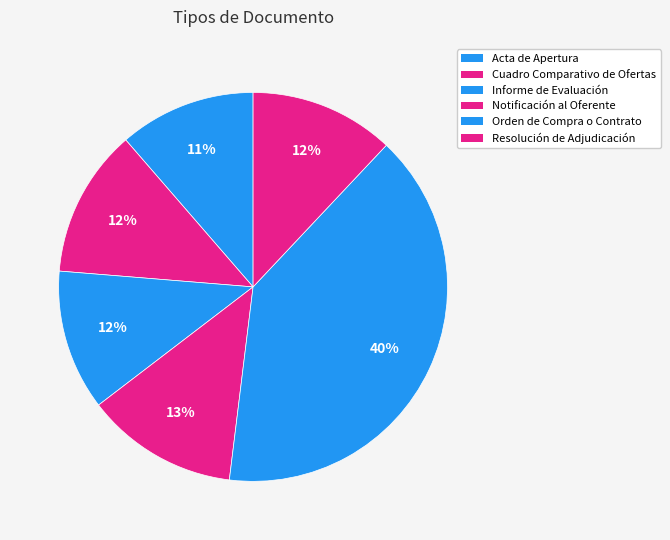

To the nearest percent, what percentage of the pie is Acta de Apertura?

11%